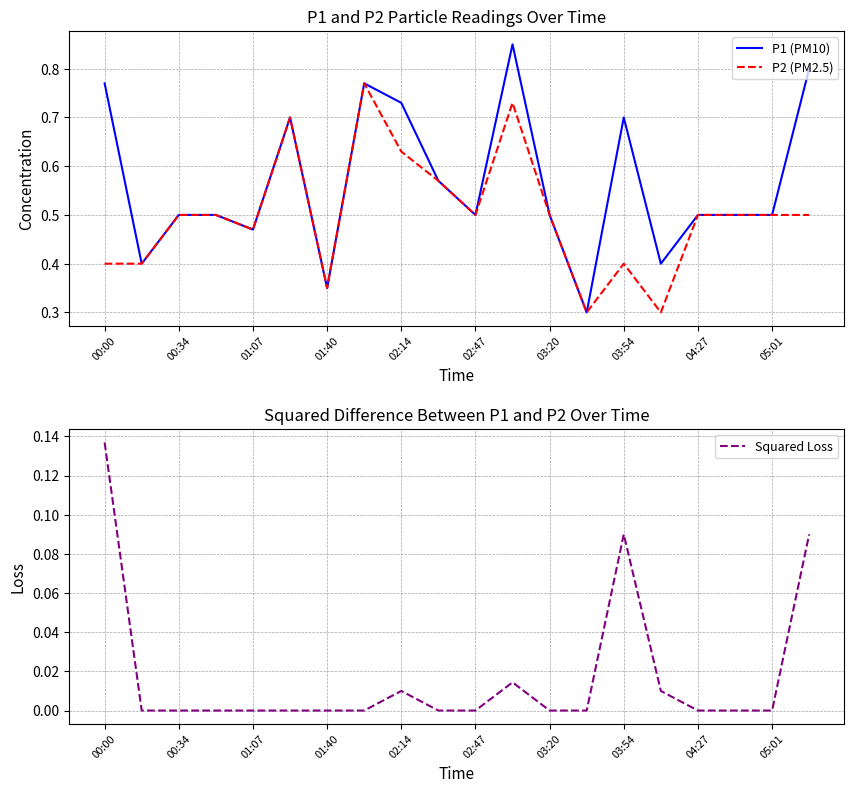

Is this an area chart (filled region under the line)?

No